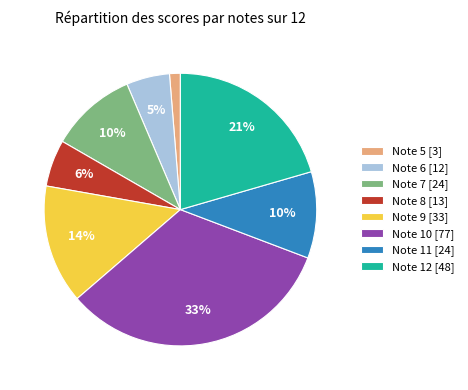

To the nearest percent, what is the difference between the Note 10 [77] and Note 9 [33] slice percentages?

19%